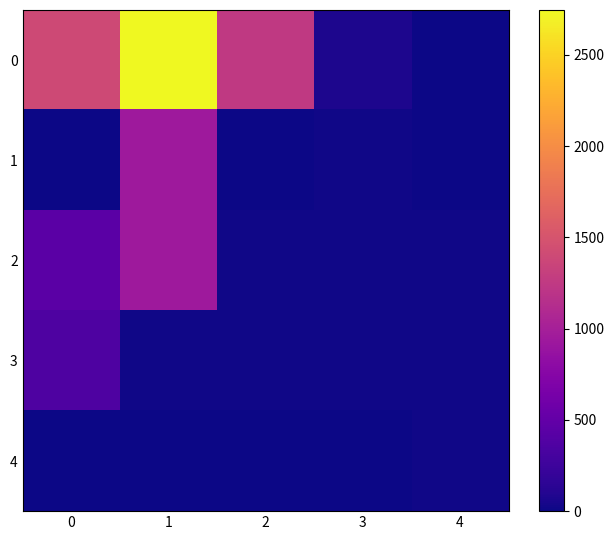

What is the spread (max minus min) of values at 0?

1402